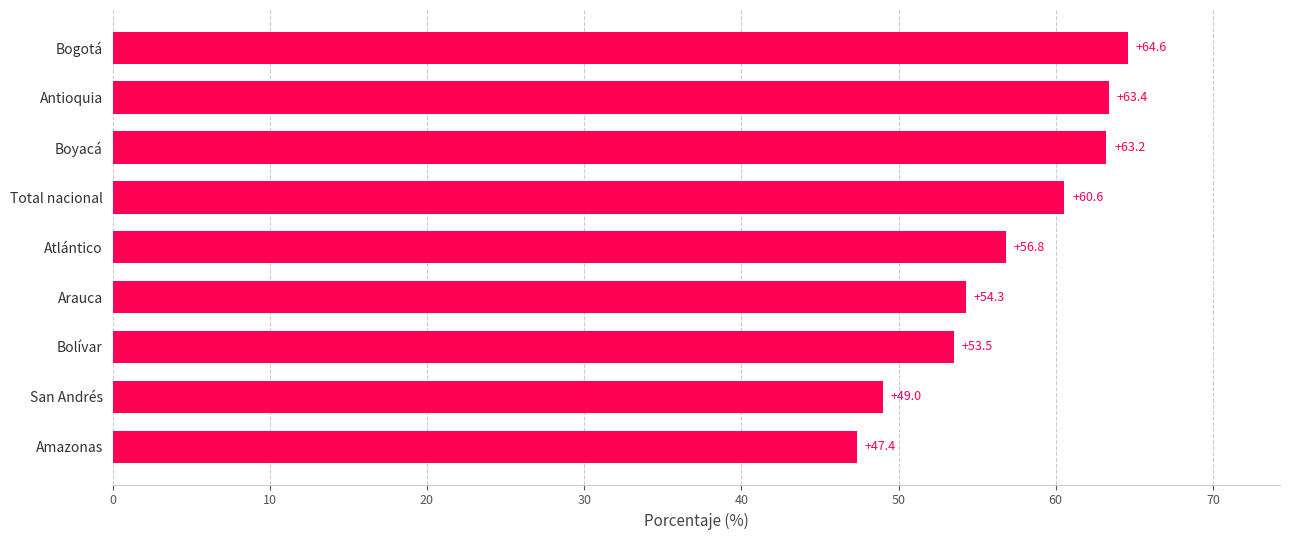

What is the difference between the maximum and minimum values?

17.2